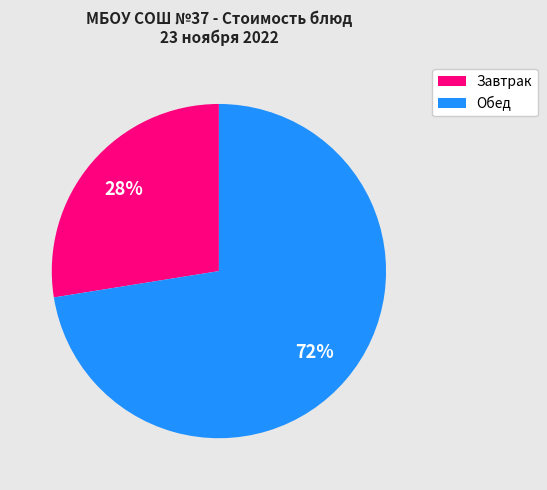

Between Завтрак and Обед, which is larger?

Обед